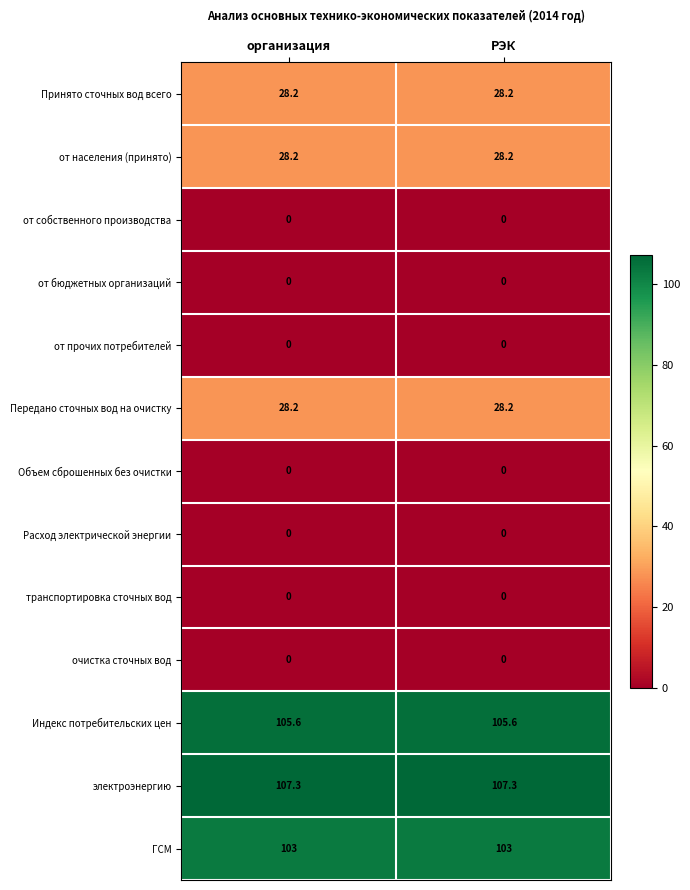

What is the maximum value shown in the chart?

107.3